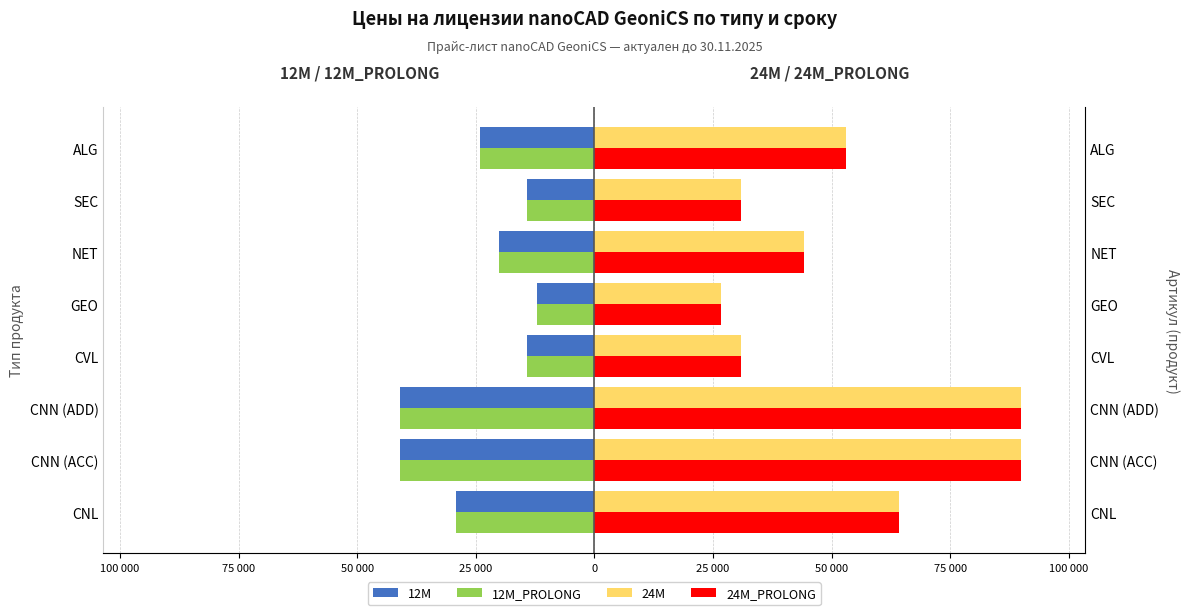

How many groups of bars are there?

8